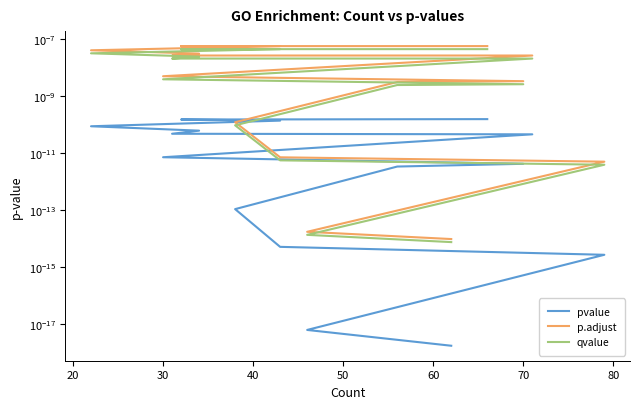

How many lines are shown in the chart?

3